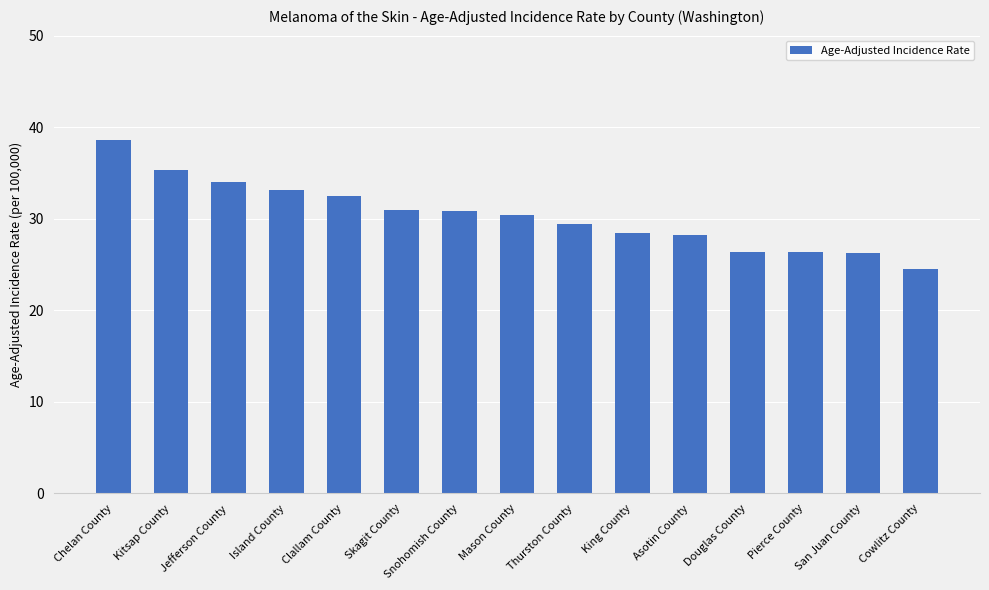

Read the value at Cowlitz County.

24.5